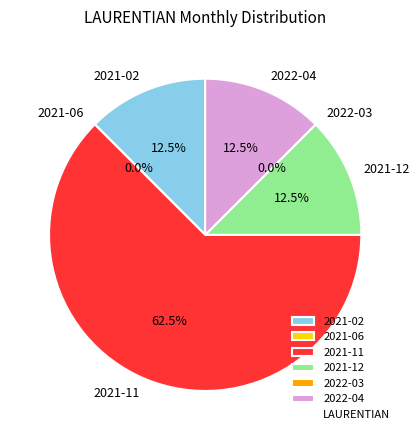

Rank the categories by value from lowest to highest.

2021-06, 2022-03, 2021-02, 2021-12, 2022-04, 2021-11